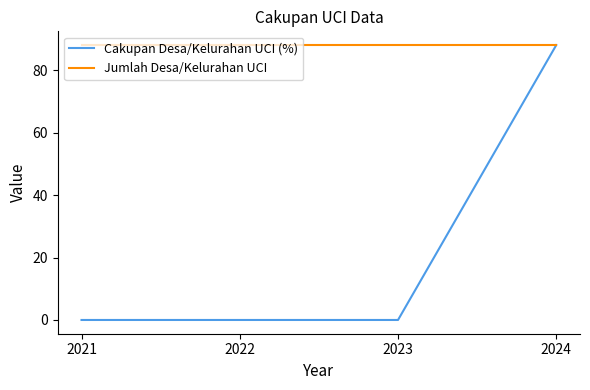

What is the difference between the Cakupan Desa/Kelurahan UCI (%) values at 2022 and 2024?

88